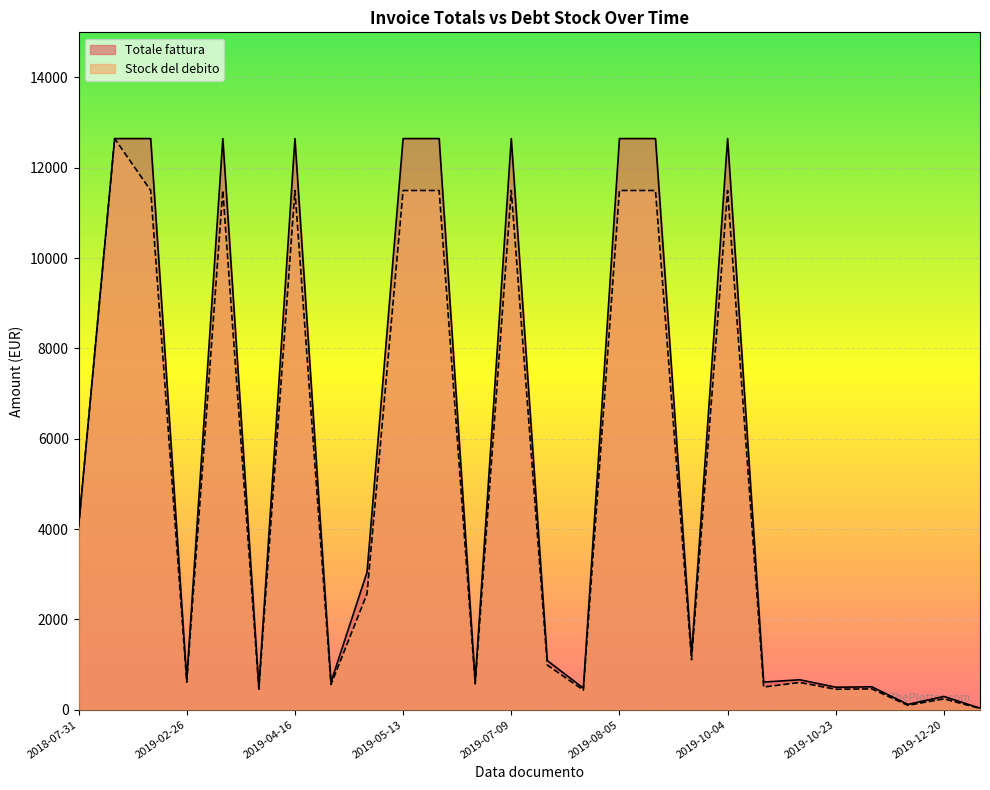

Which series has the widest spread of values?

Stock del debito